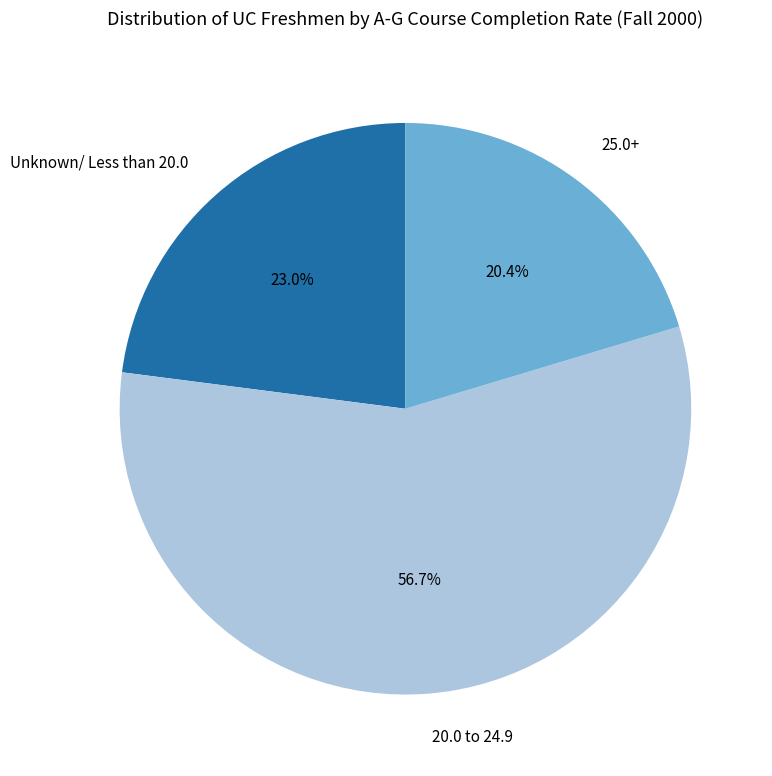

Which slice is the smallest?

25.0+